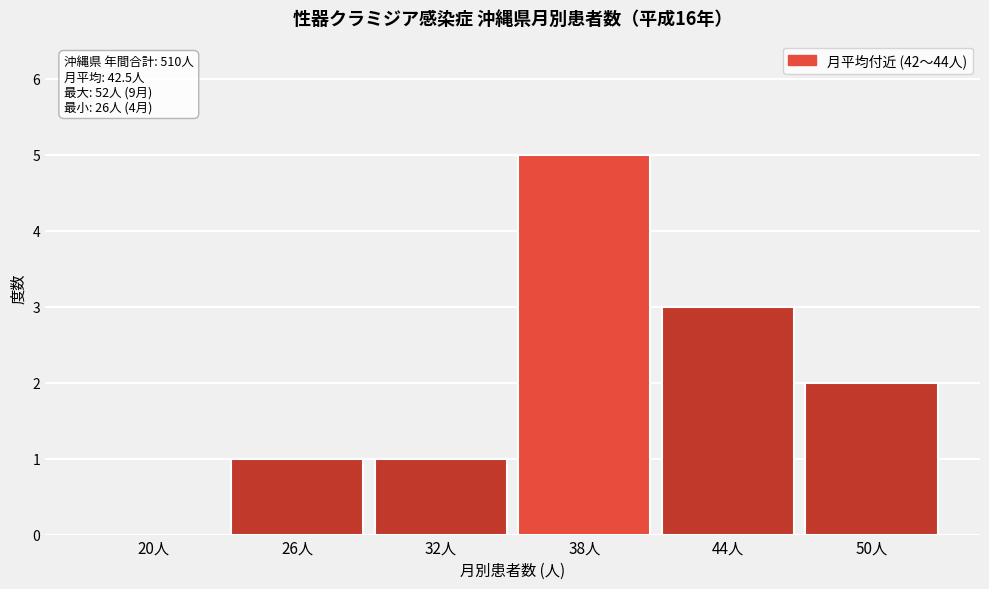

Reading left to right, list all the values displayed in this chart.

20人=0	26人=1	32人=1	38人=5	44人=3	50人=2